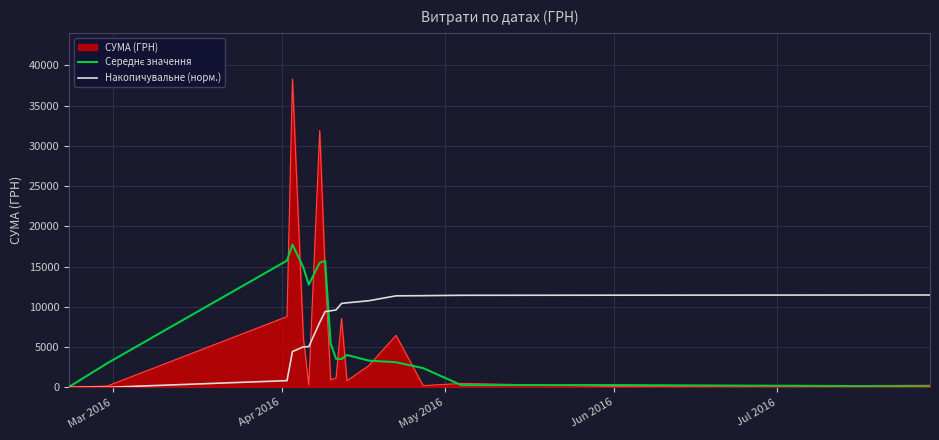

What is the greatest value displayed?

38303.0